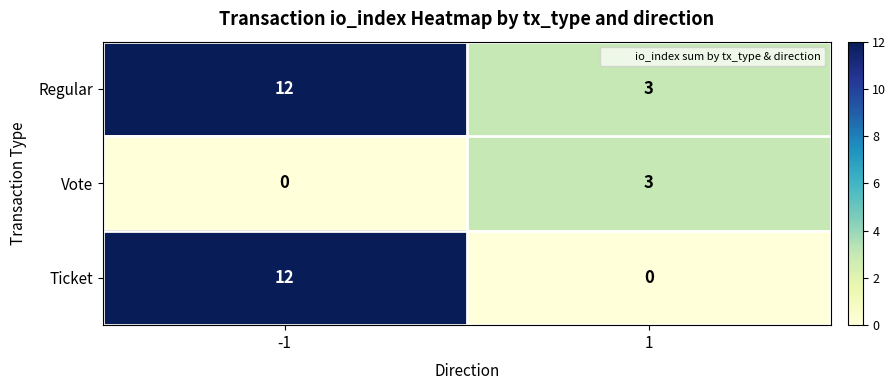

Rank the series by their average value, from highest to lowest.

Regular, Ticket, Vote